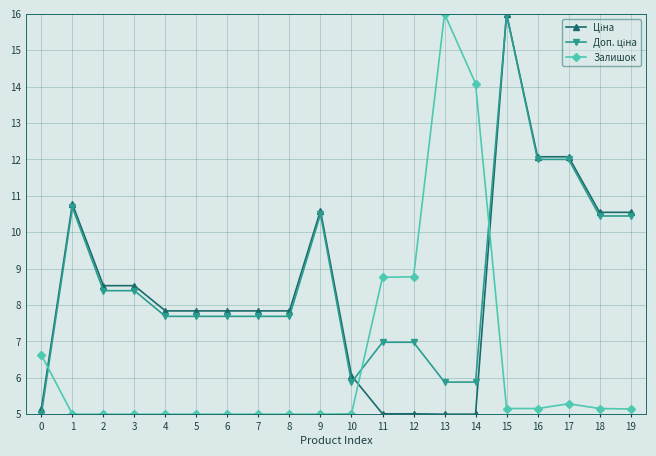

True or false: Залишок has more than 0 interior local peaks.

True